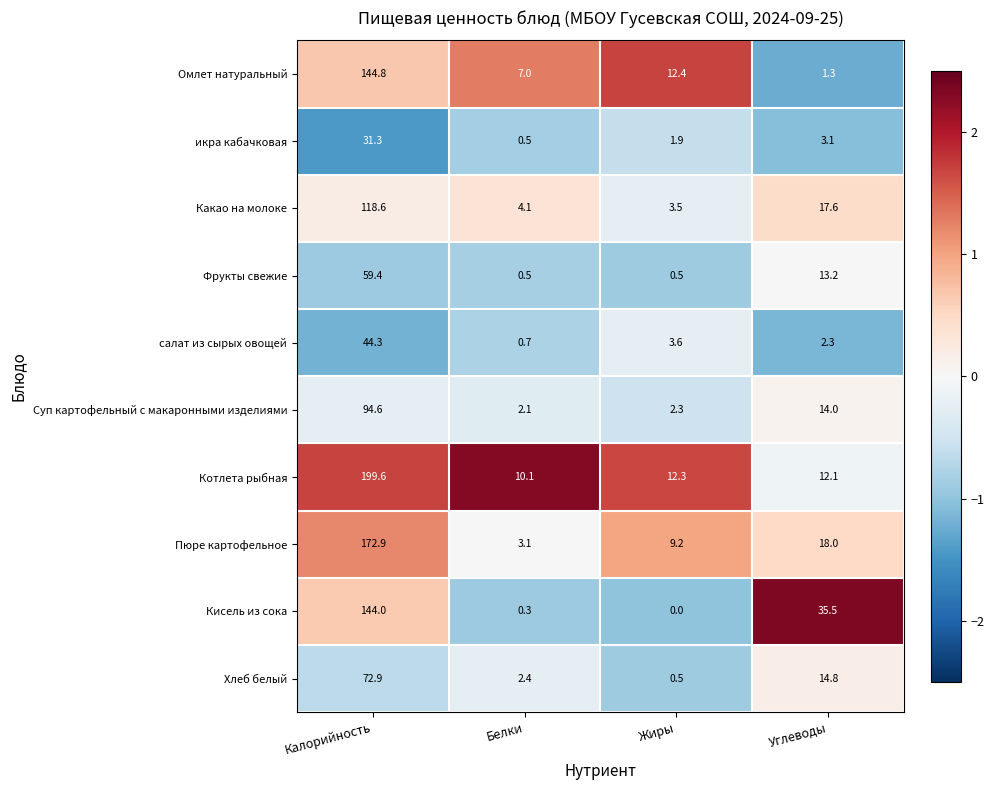

Which series has the largest total across all categories?

Котлета рыбная